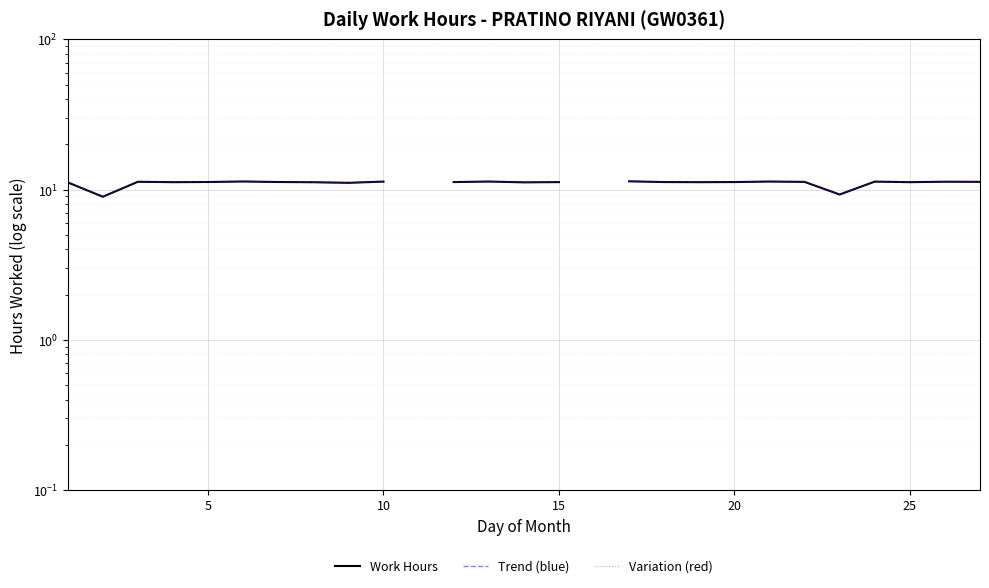

The value of Work Hours at 20 is 11.2. True or false?

True